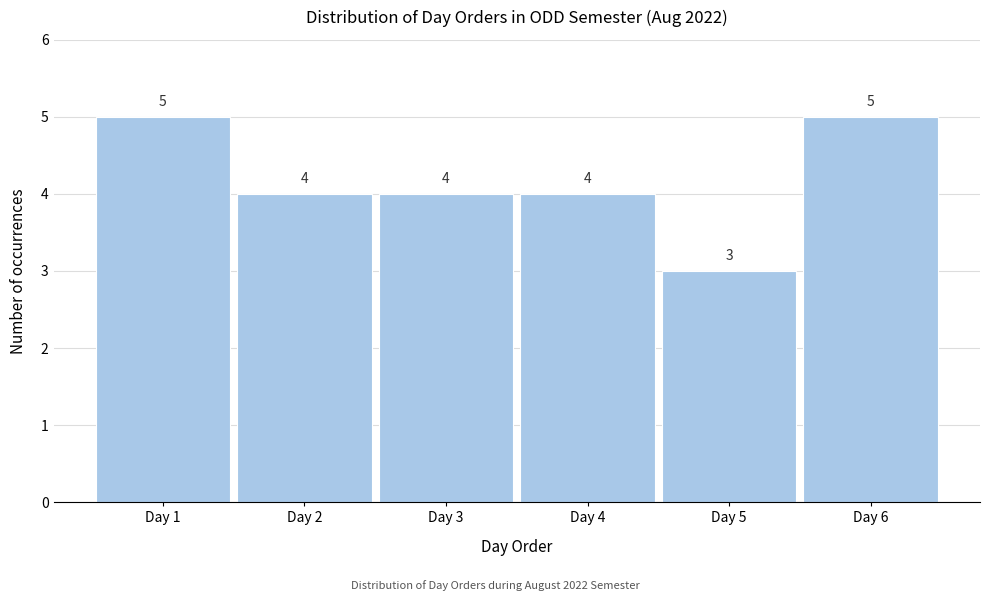

Reading left to right, list all the values displayed in this chart.

Day 1=5	Day 2=4	Day 3=4	Day 4=4	Day 5=3	Day 6=5